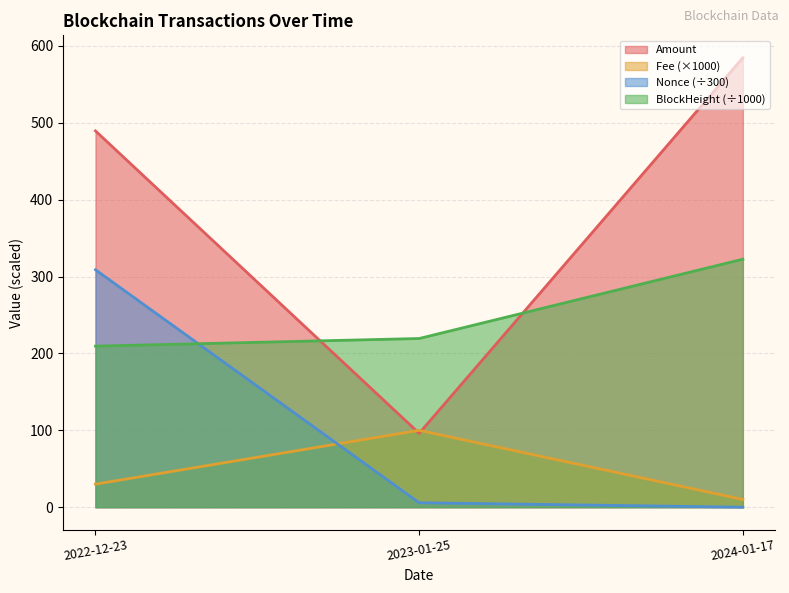

Where is BlockHeight (÷1000) nearest to the value 266?

2023-01-25